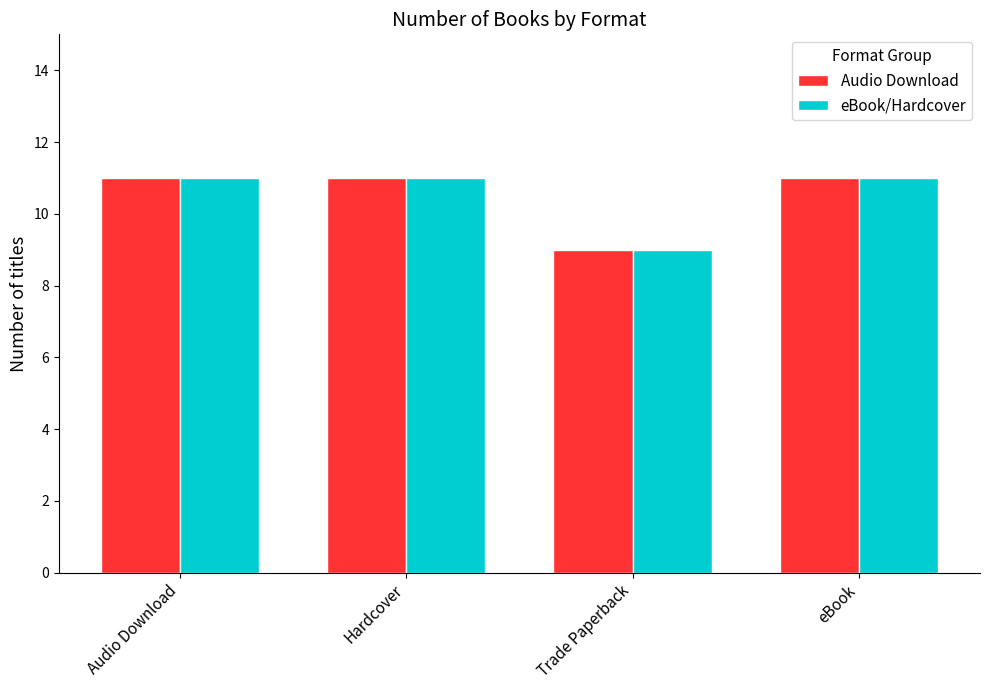

What is the sum of all Audio Download values?

42